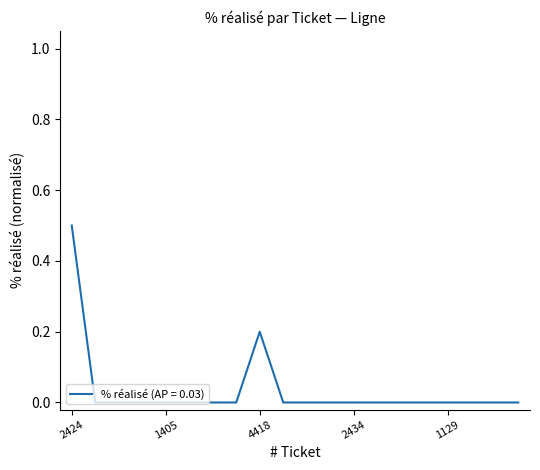

How many series are shown in this chart?

1